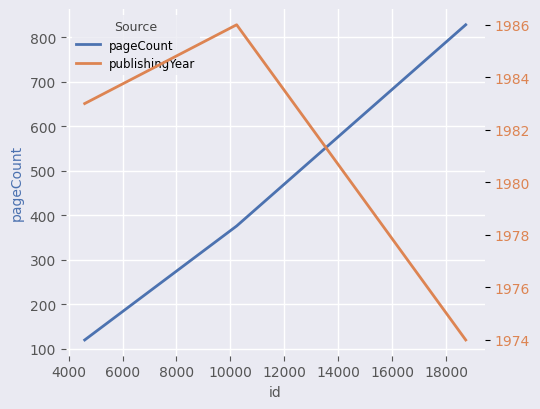

What is the value of the pageCount point at the 3rd from the left?

828